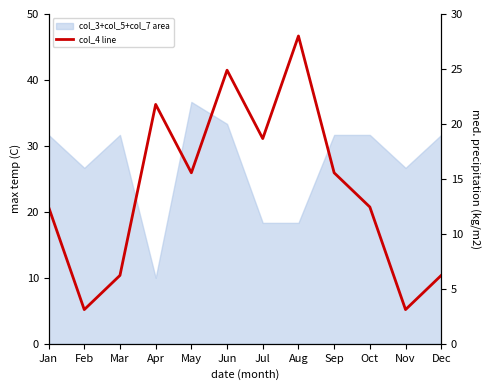

Approximately how many times larger is the value at Jul compared to Feb?

6.0